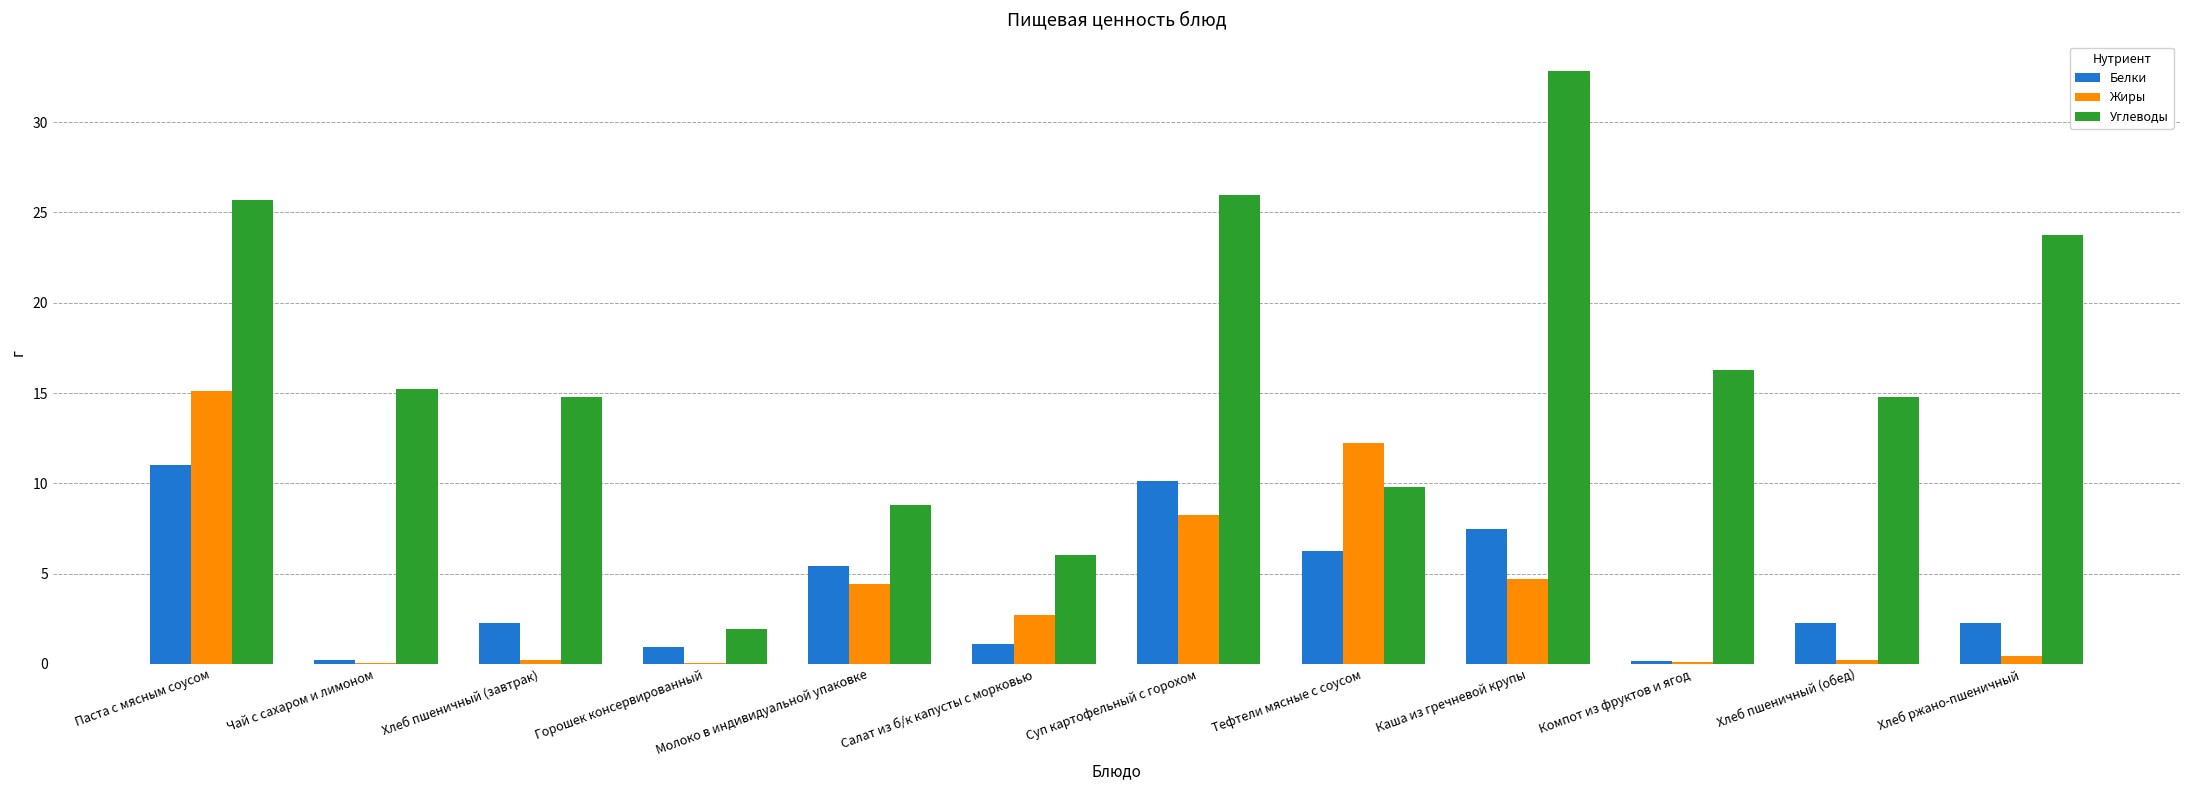

At which label is Жиры closest to 7?

Суп картофельный с горохом